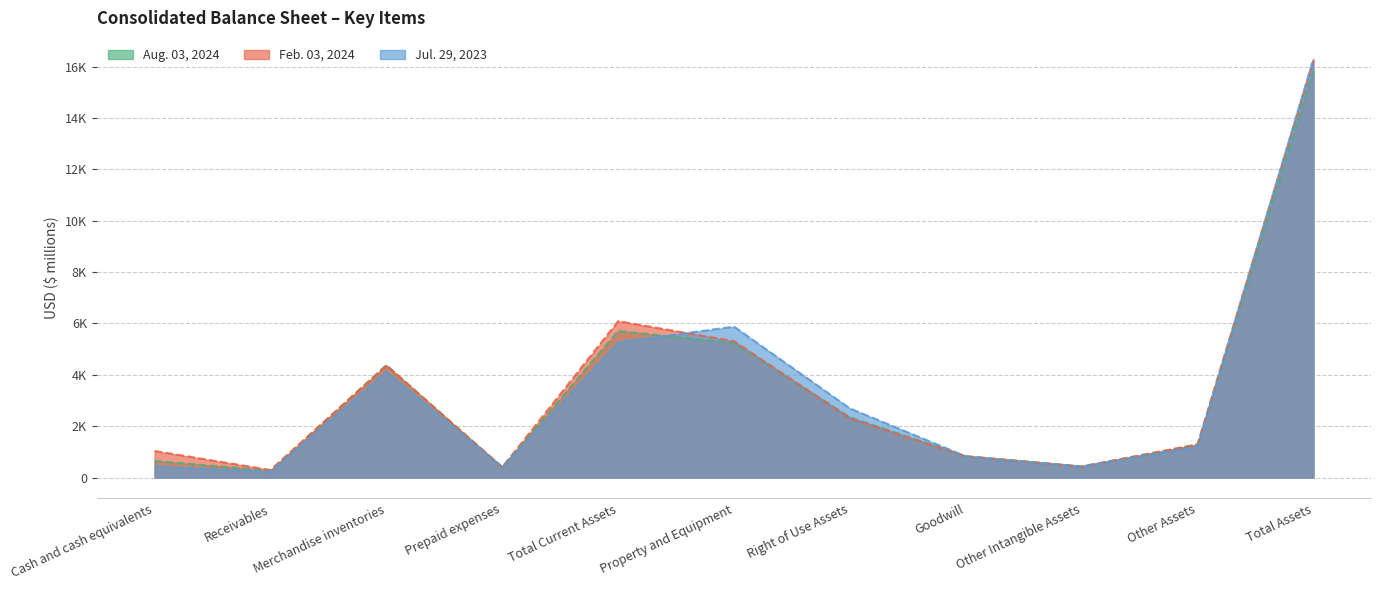

Rank the categories by Jul. 29, 2023 value from lowest to highest.

Receivables, Prepaid expenses, Other Intangible Assets, Cash and cash equivalents, Goodwill, Other Assets, Right of Use Assets, Merchandise inventories, Total Current Assets, Property and Equipment, Total Assets